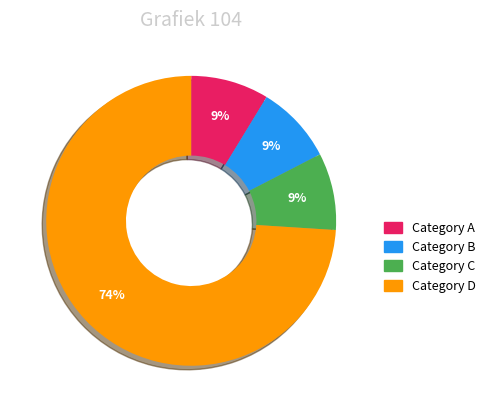

Does any single category account for the majority?

Yes